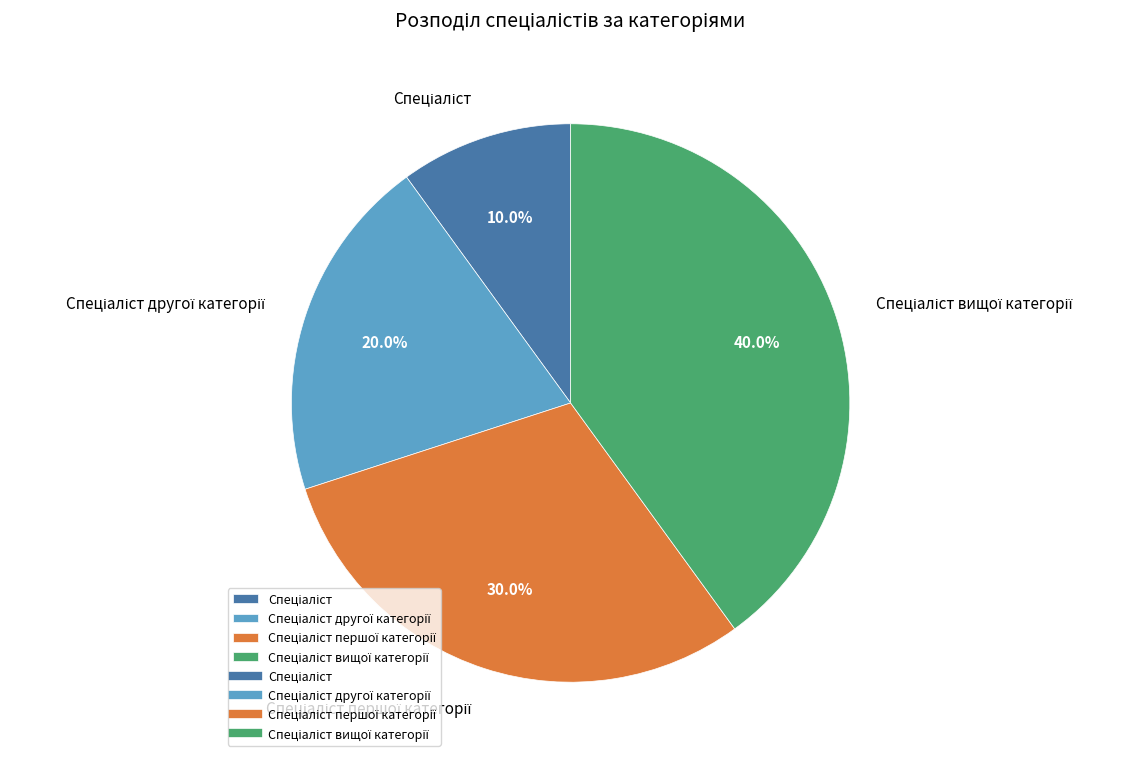

Is there a majority slice in this chart?

No